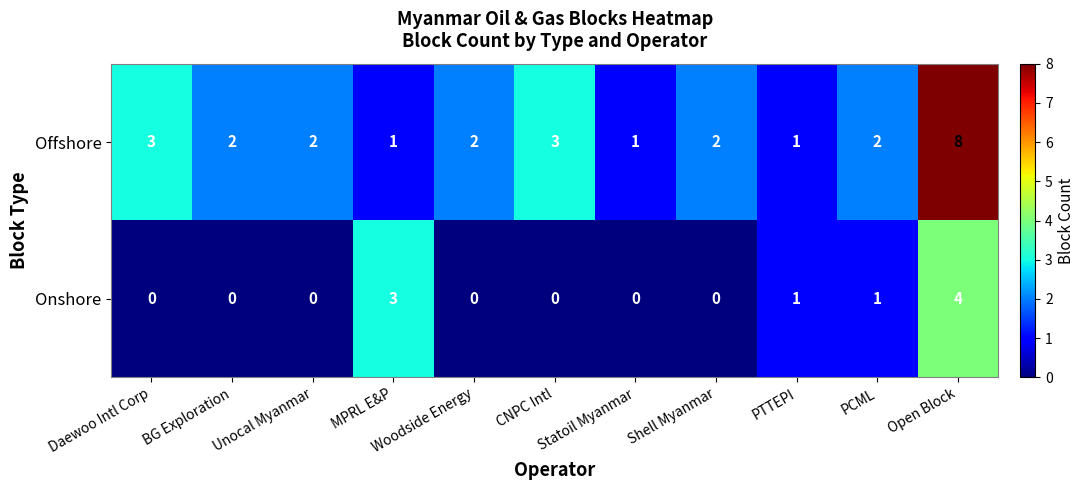

What is the greatest value displayed?

8